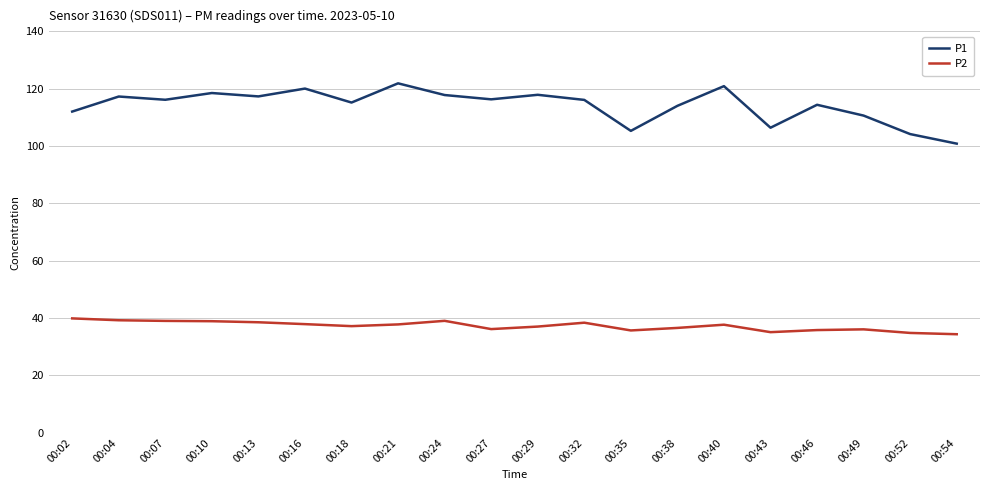

How many series are shown in this chart?

2